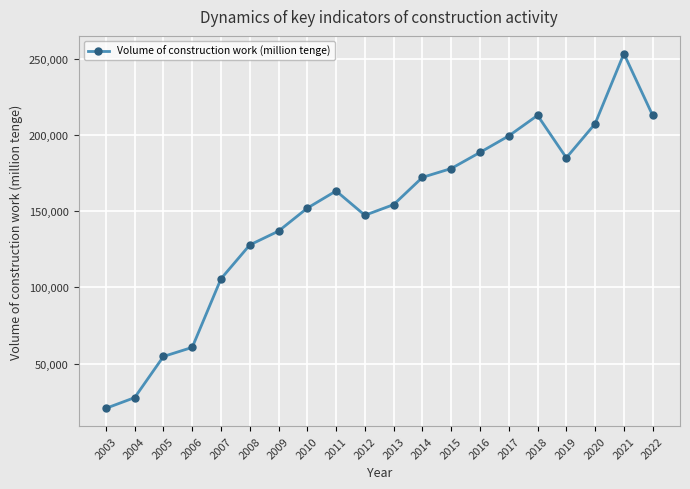

Which category has the highest value across all series?

2021